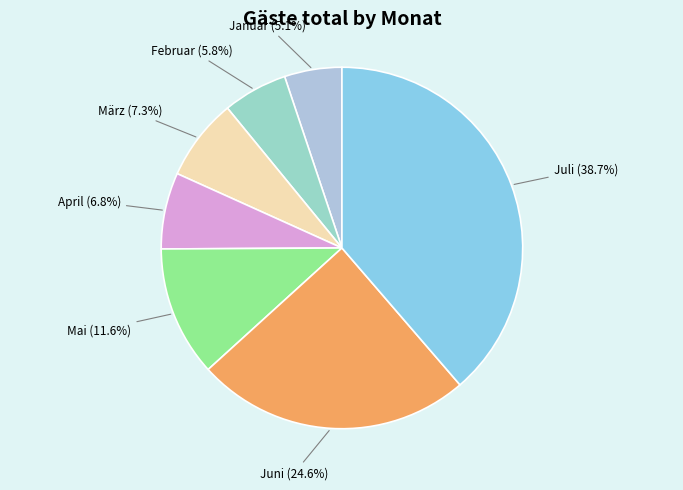

How many segments does this pie chart have?

7